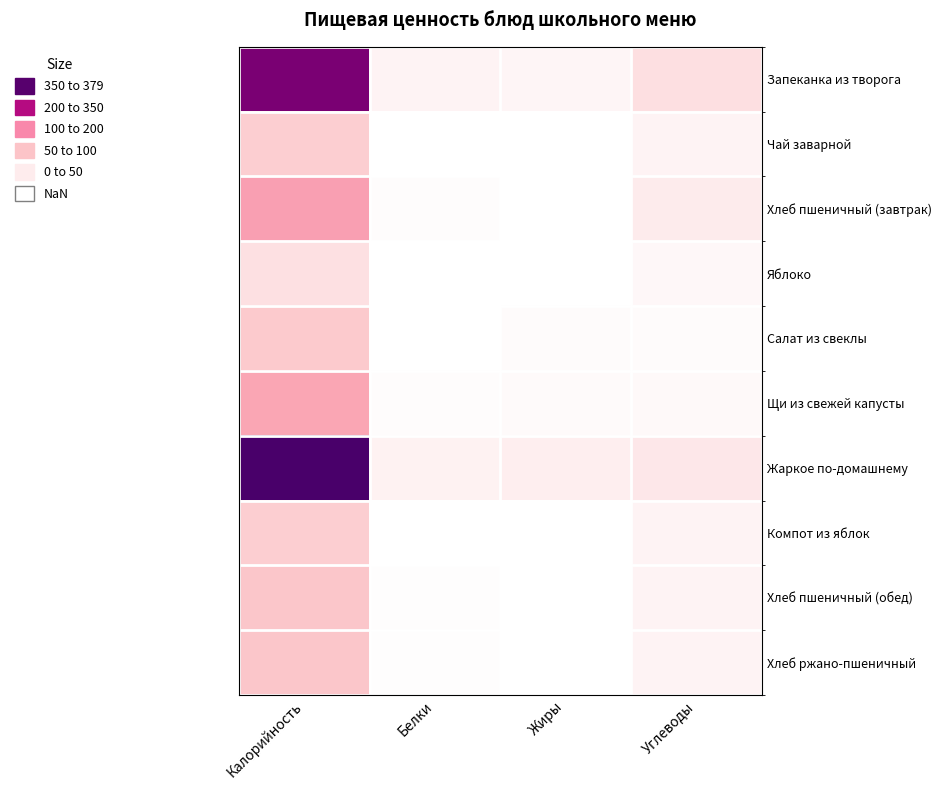

At Калорийность, list the series in order from smallest to largest.

Яблоко, Компот из яблок, Чай заварной, Салат из свеклы, Хлеб пшеничный (обед), Хлеб ржано-пшеничный, Щи из свежей капусты, Хлеб пшеничный (завтрак), Запеканка из творога, Жаркое по-домашнему